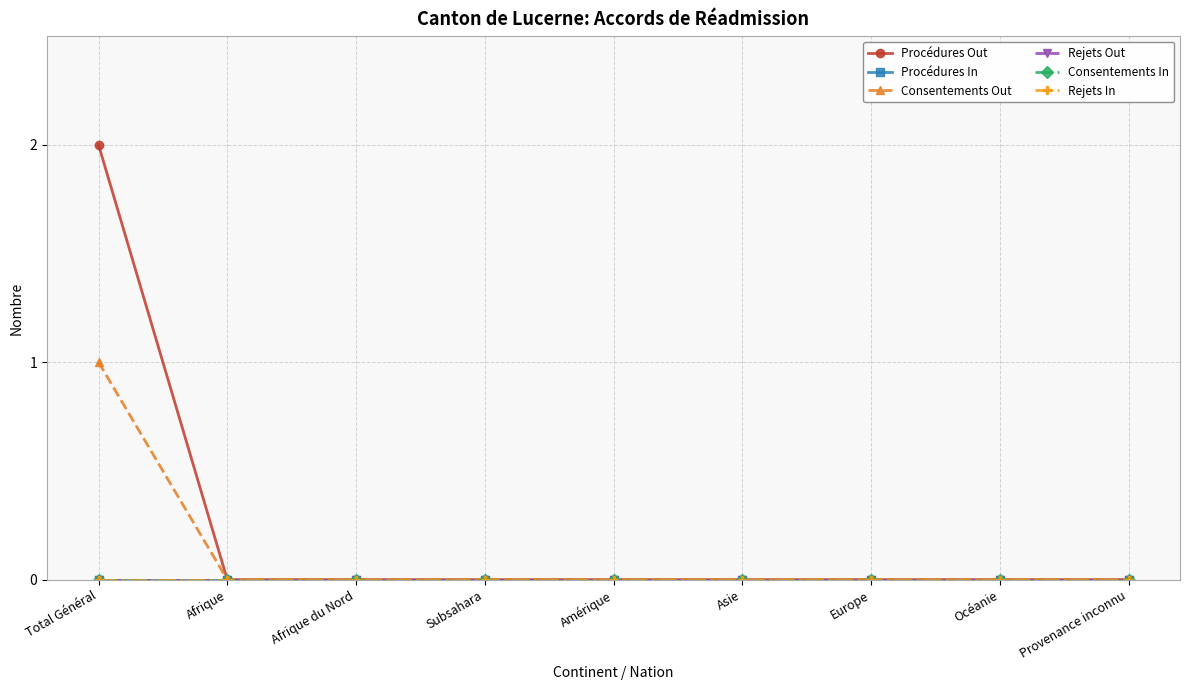

Which series has the largest total across all categories?

Procédures Out